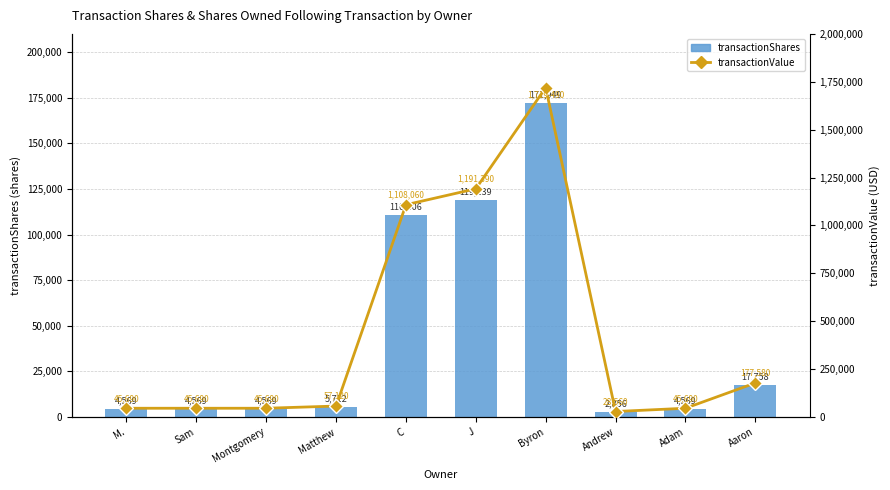

Between C and Andrew, which is larger?

C